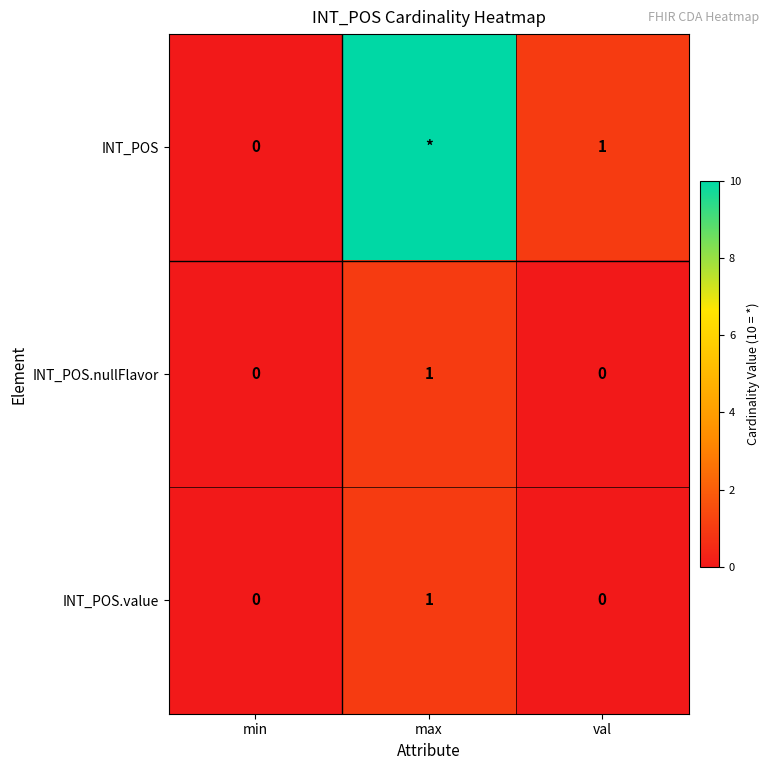

Which label corresponds to the smallest value in the chart?

min